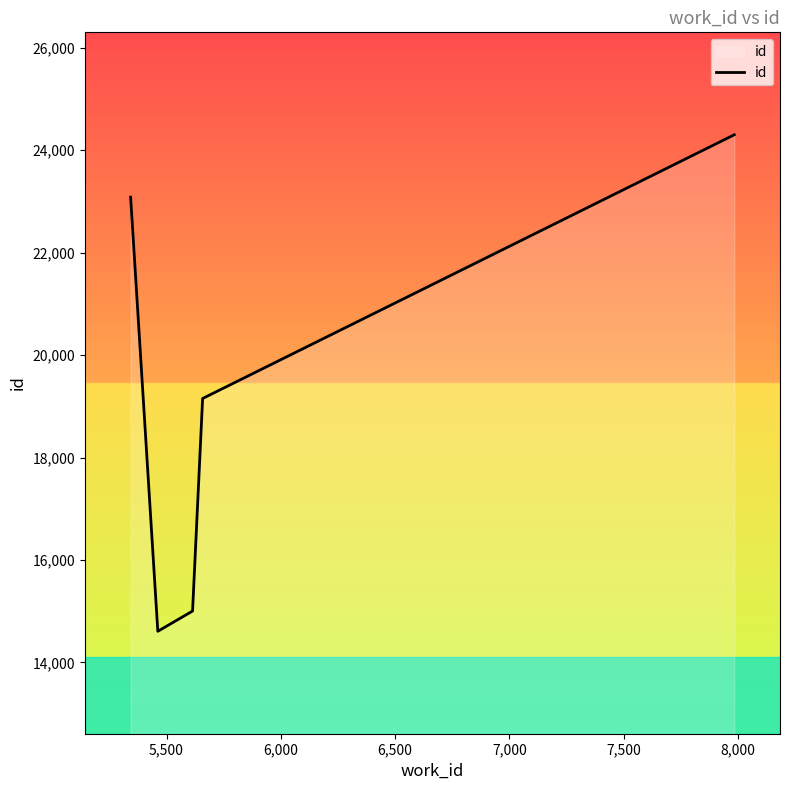

What is the difference between the second highest and second lowest values?

8082